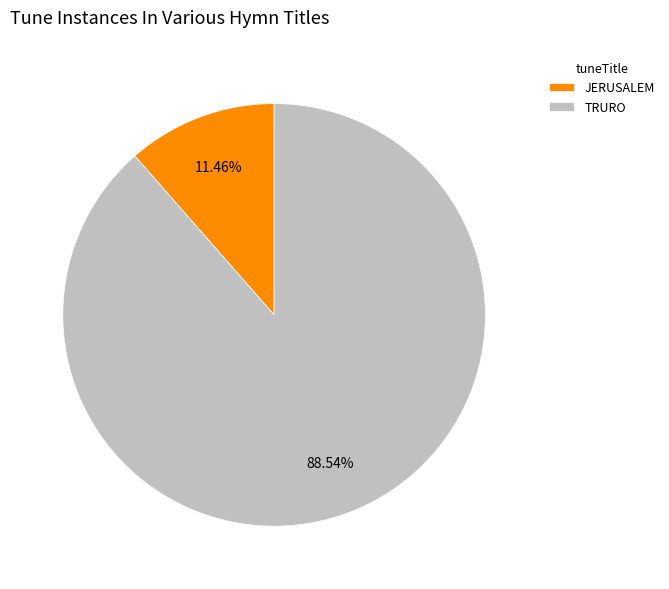

Combined, do TRURO and JERUSALEM account for over 50%?

Yes